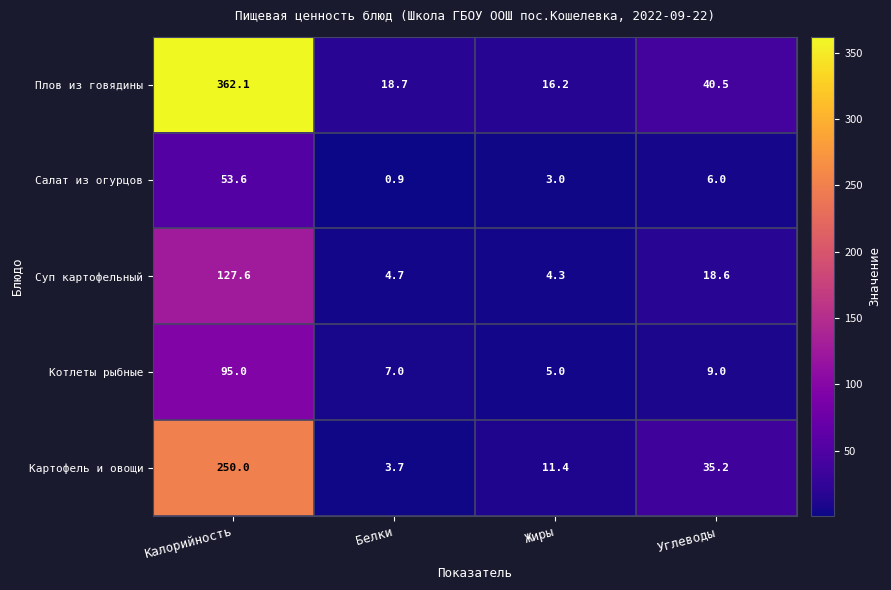

Rank the series by their maximum value, from highest to lowest.

Плов из говядины, Картофель и овощи, Суп картофельный, Котлеты рыбные, Салат из огурцов